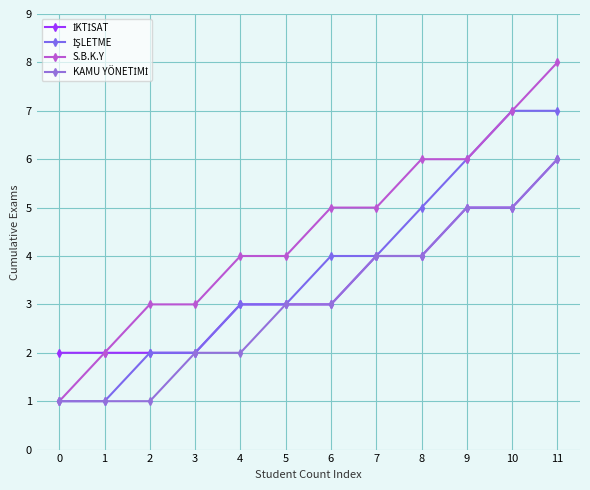

Count the number of categories in the chart.

12